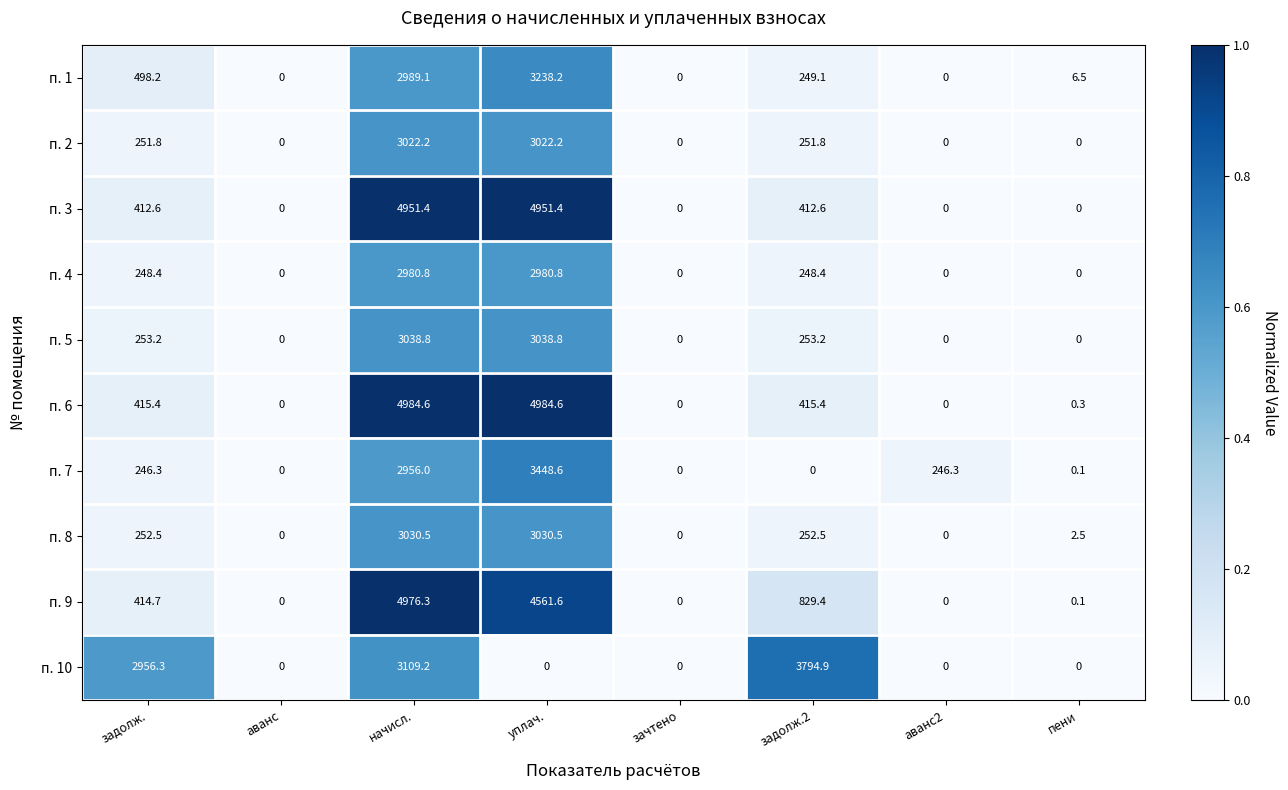

True or false: п. 4 has a value of 0.0 at аванс2.

True